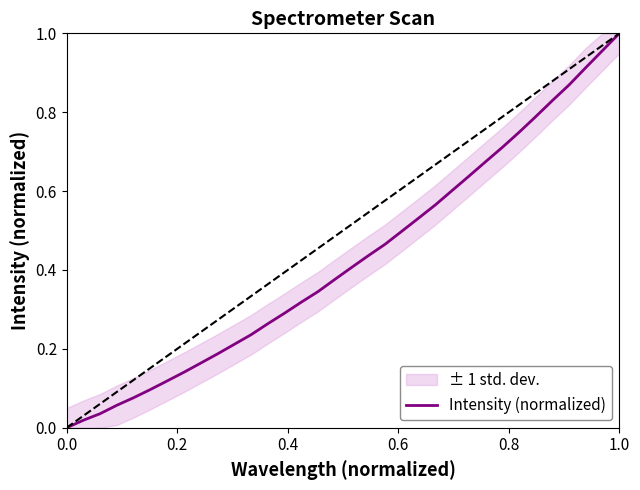

What is the greatest value displayed?

1.0